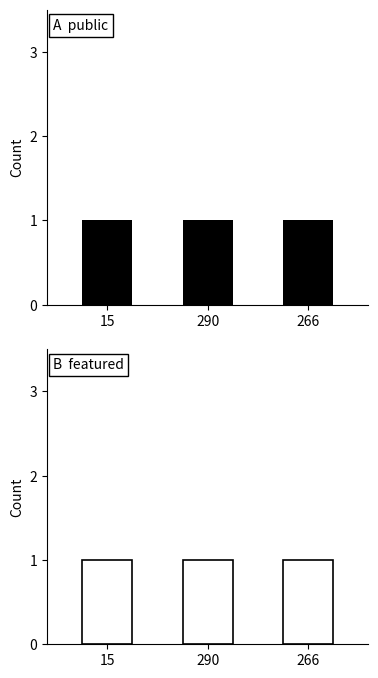

Between 266 and 15, which is larger?

266